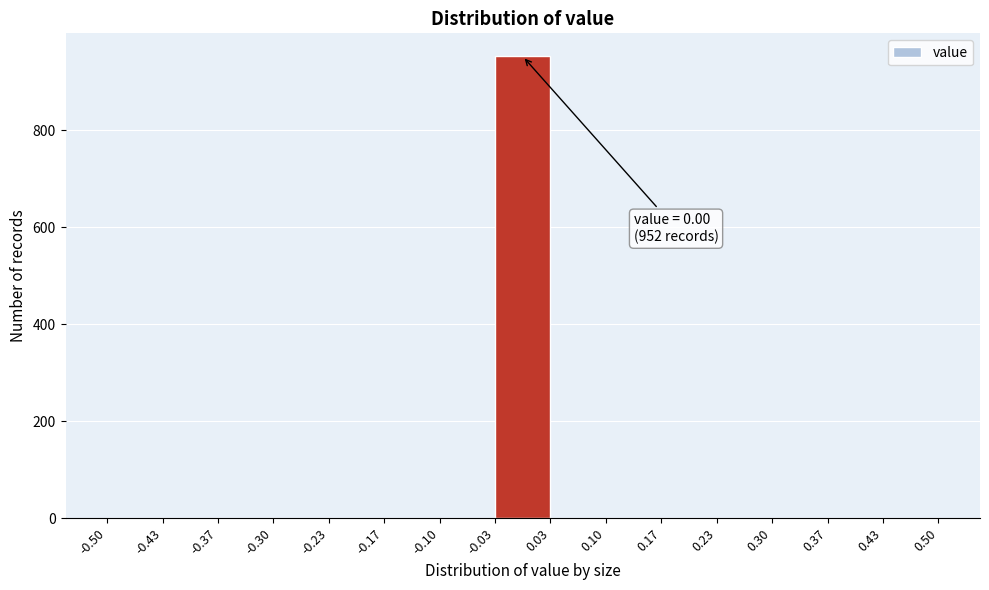

Over which range of the x-axis is the bar tallest?

-0.03 to 0.03